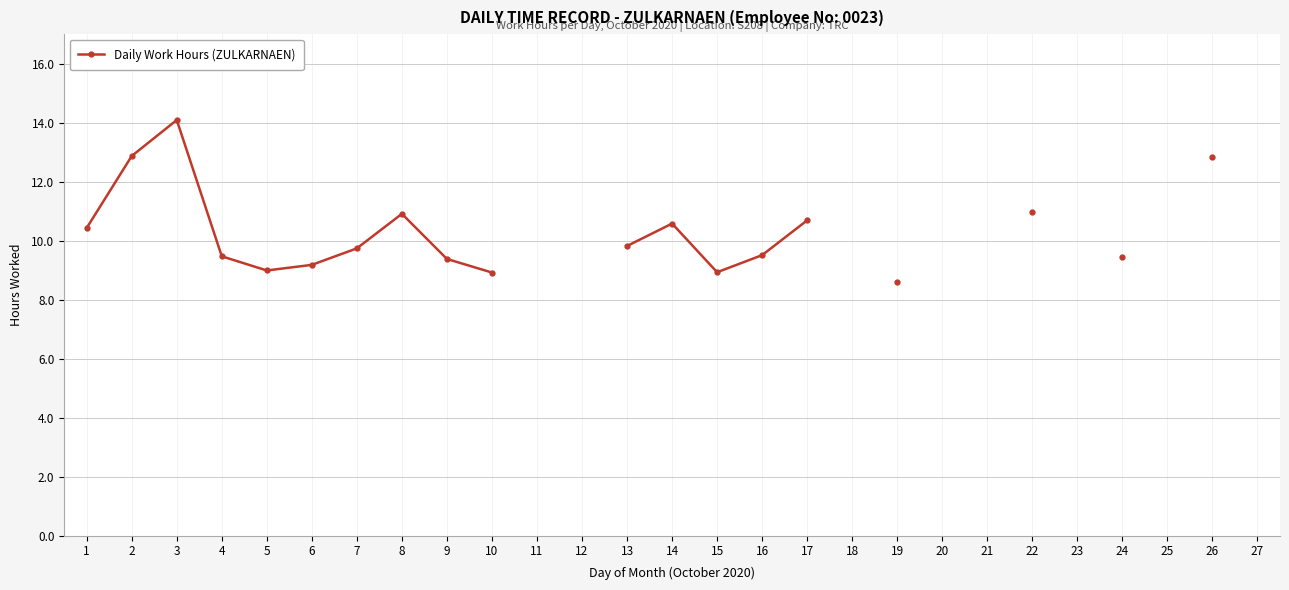

What is the value of the 26th point from the left?

12.8